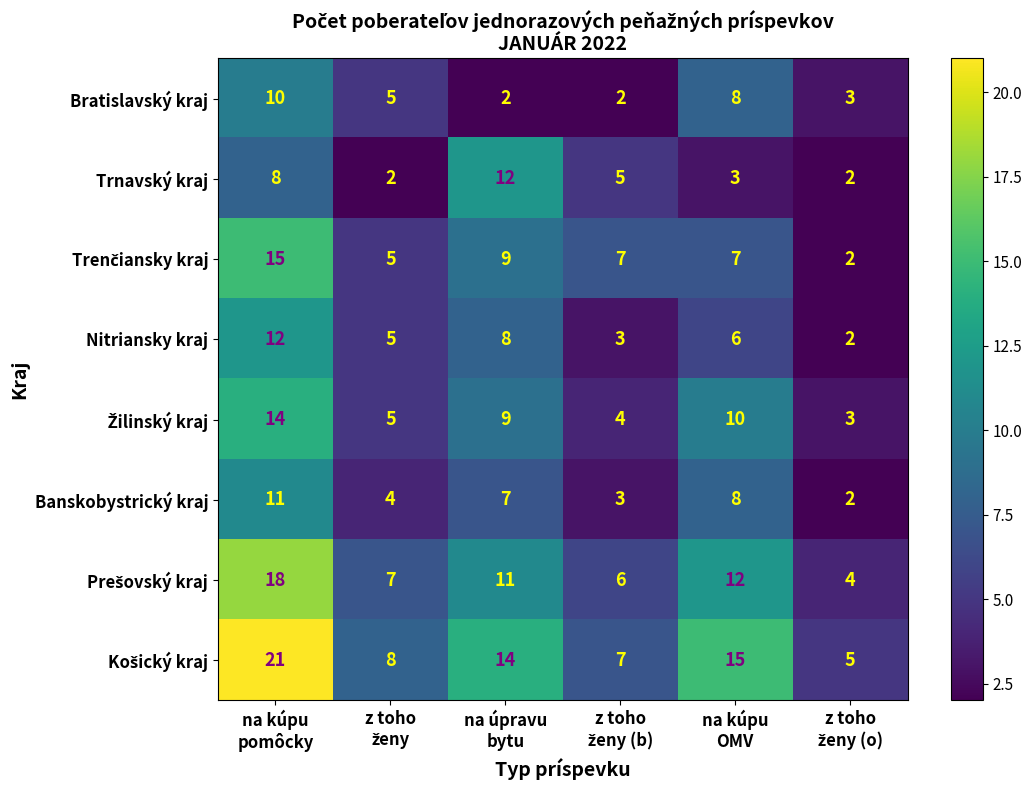

What is the sum of all Banskobystrický kraj values?

35